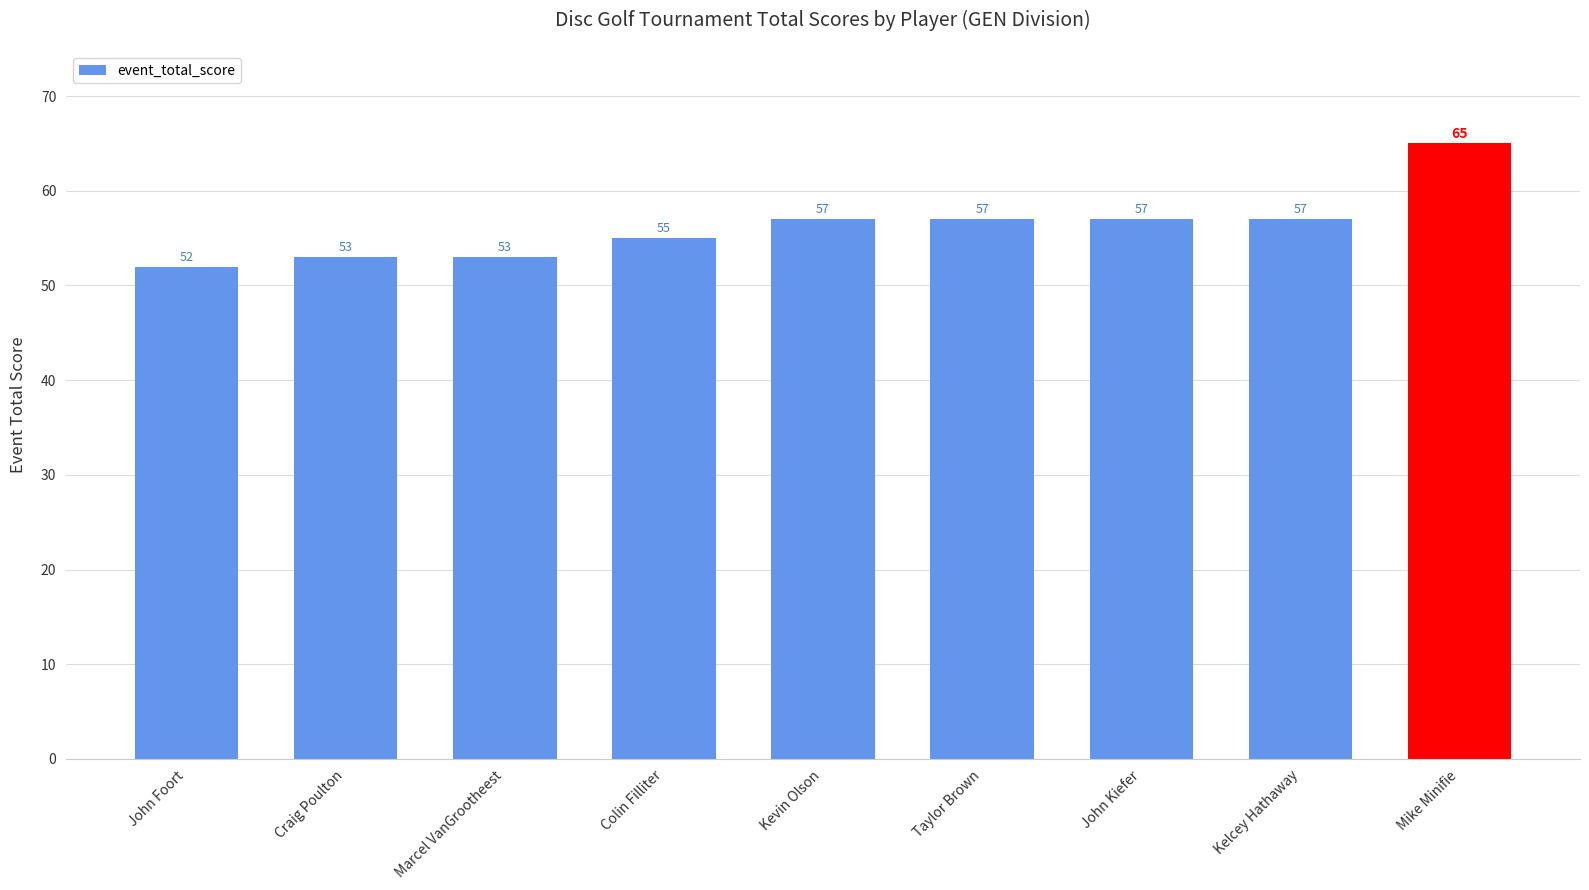

What is the ratio of the value at Marcel VanGrootheest to the value at John Foort?

1.0